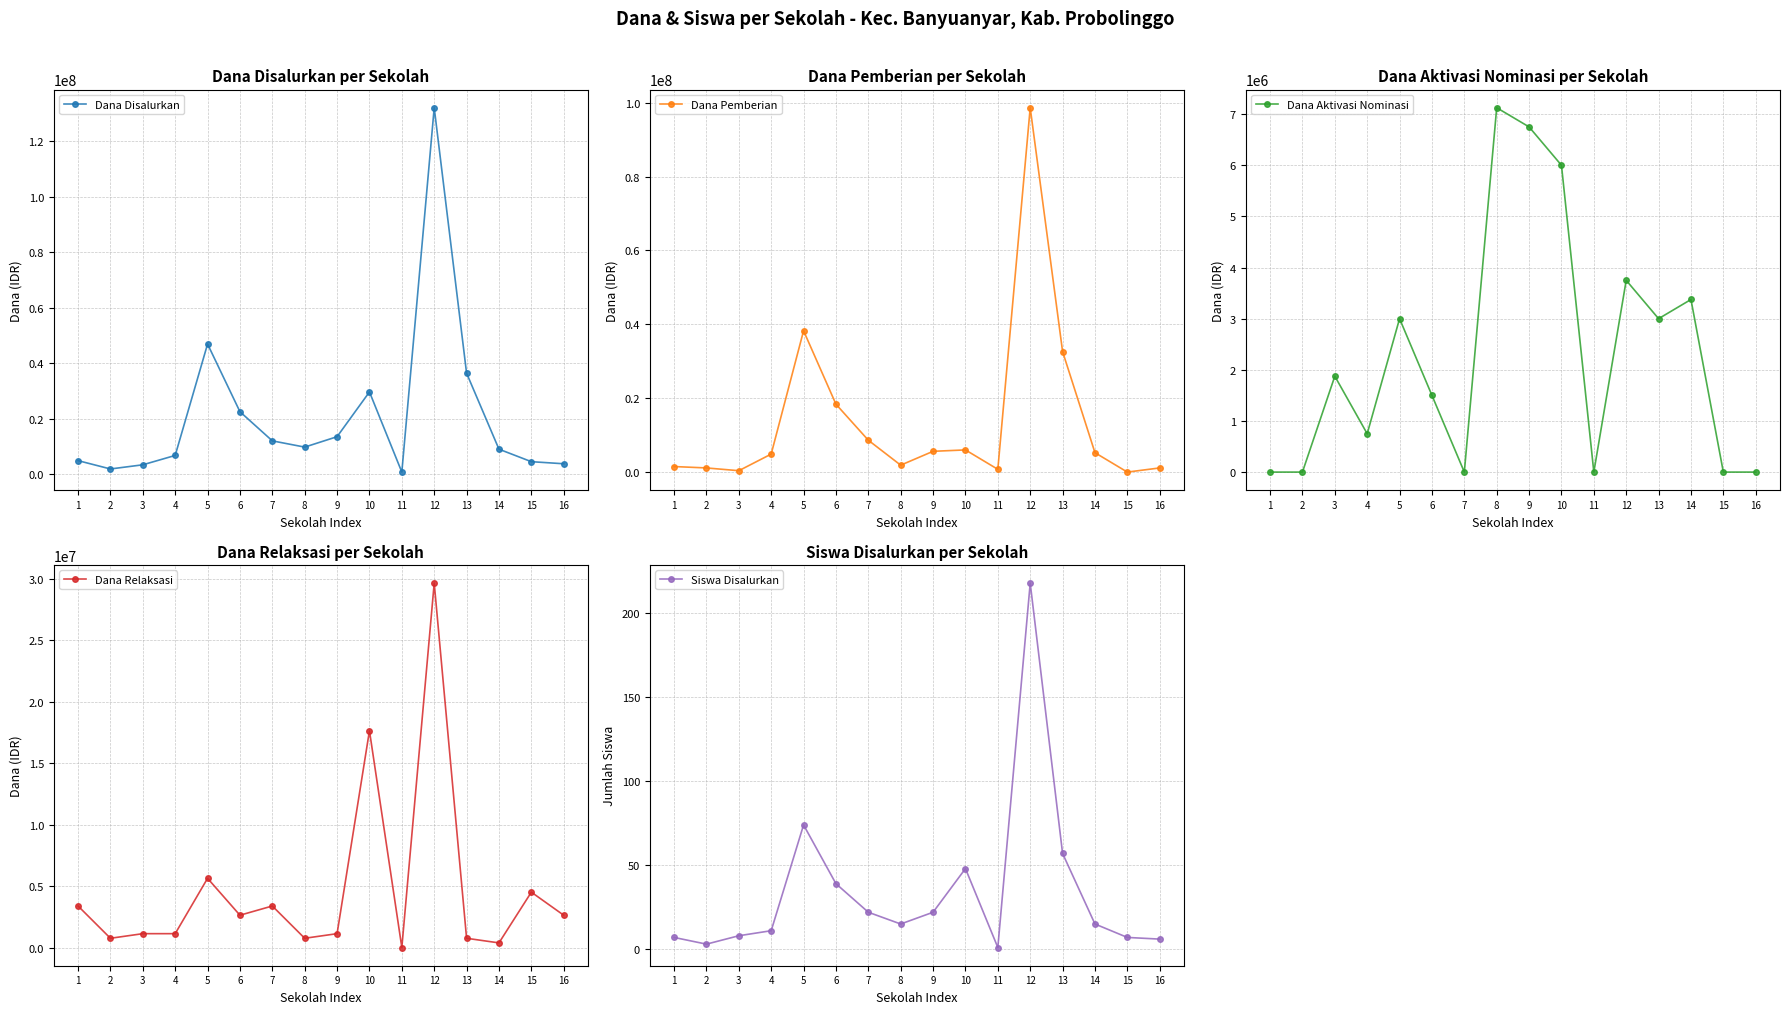

Where does the Siswa Disalurkan series first go above 15?

5